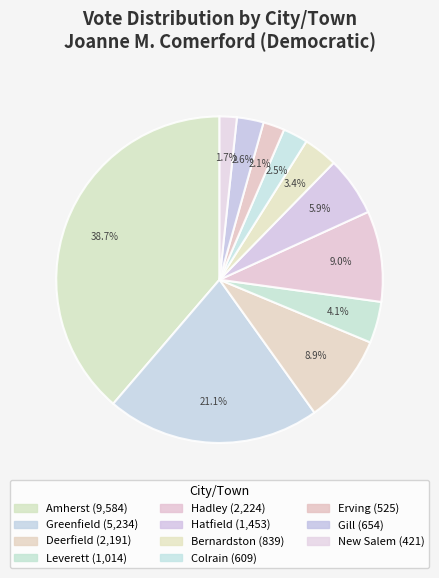

To the nearest percent, what percentage of the pie is Bernardston?

3%